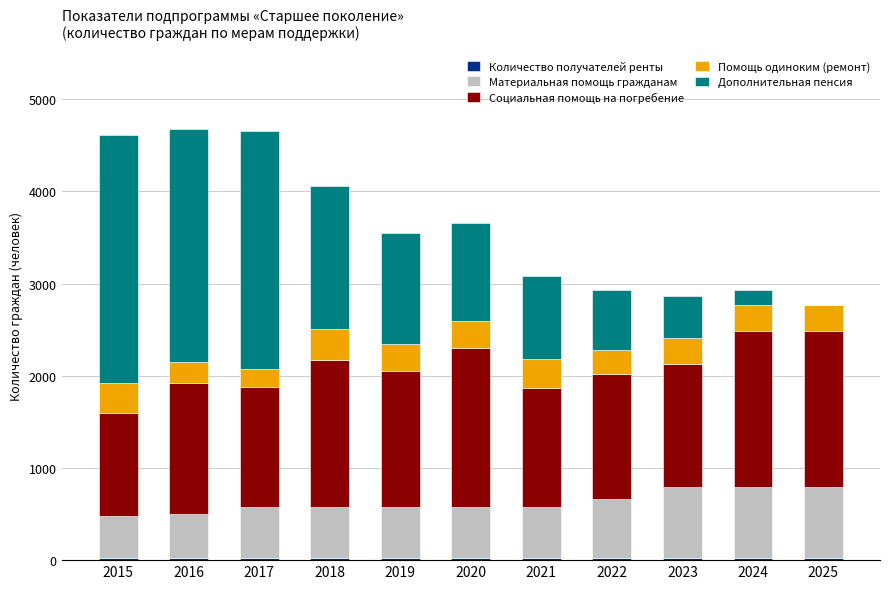

What is the total value across all series at 2017?

4659